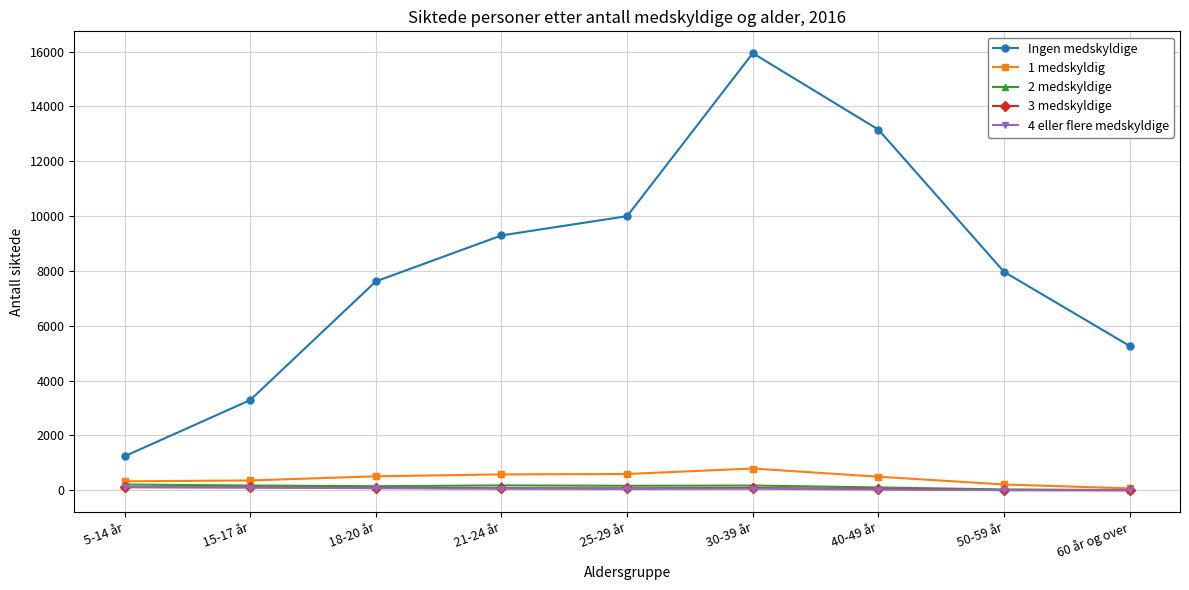

What are all the series names shown in the legend?

Ingen medskyldige, 1 medskyldig, 2 medskyldige, 3 medskyldige, 4 eller flere medskyldige